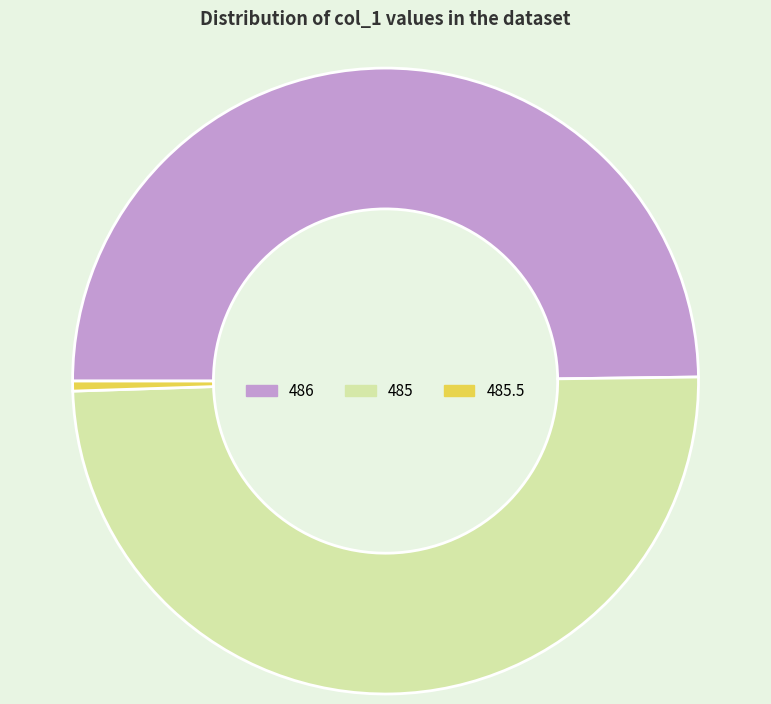

What is the ratio of the value at 485 to the value at 486?

1.0